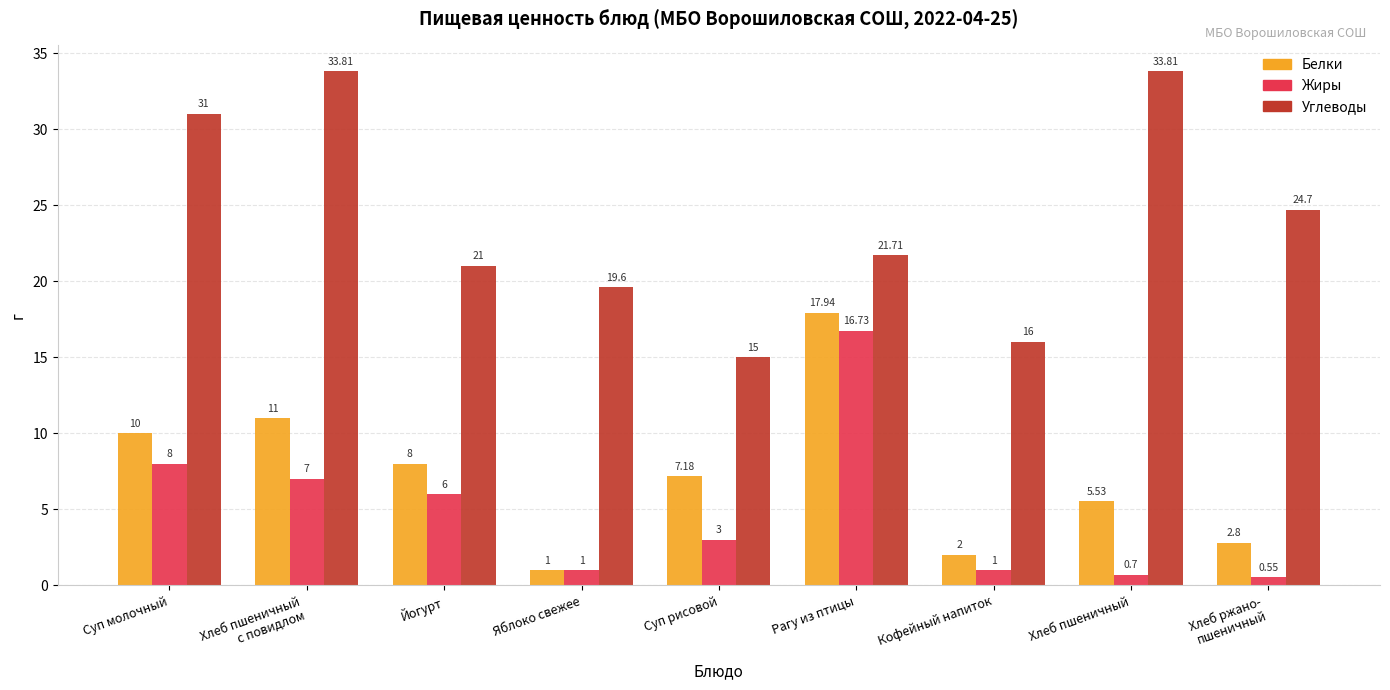

What position from the right is Хлеб ржано-
пшеничный?

1